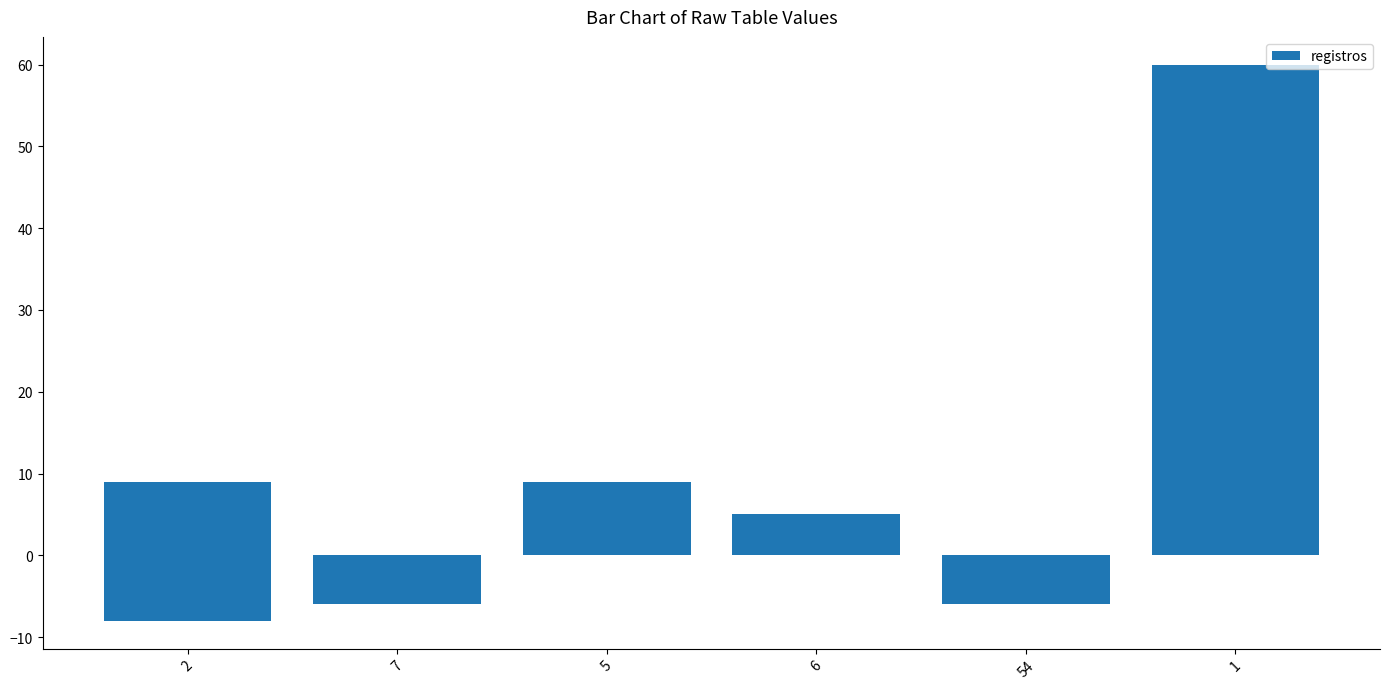

Are the bars horizontal?

No